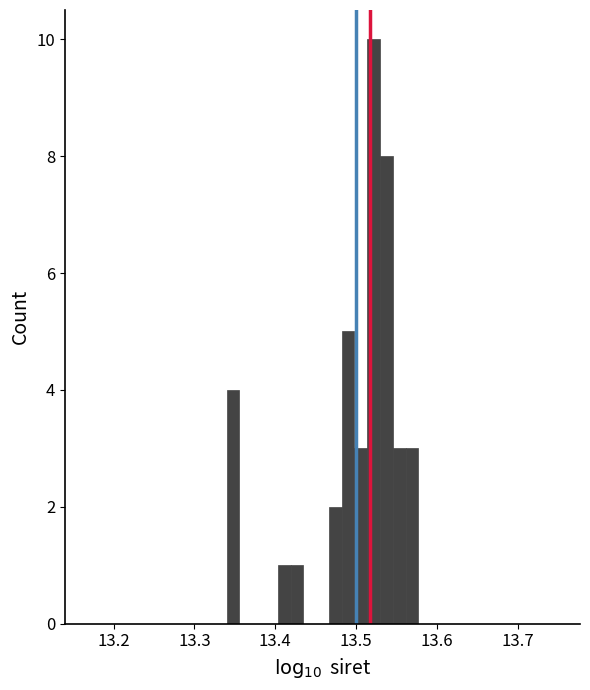

Read against the x-axis, roughly where is the centre of the tallest bar?

13.52